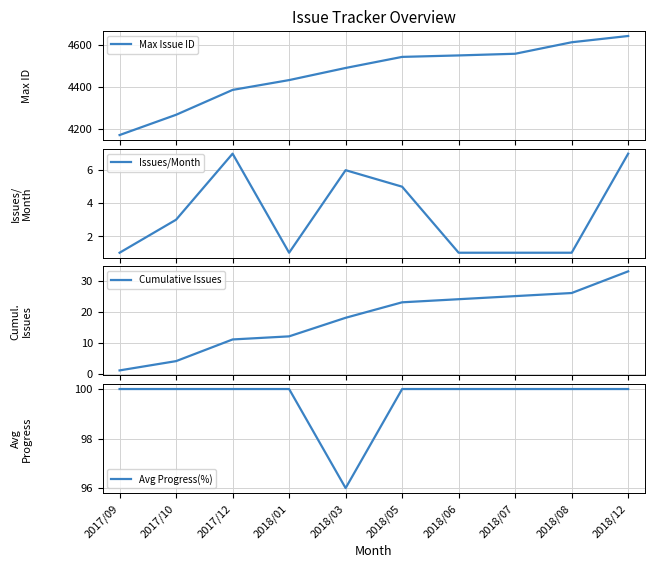

What is the difference between the Cumulative Issues values at 2018/12 and 2017/12?

22